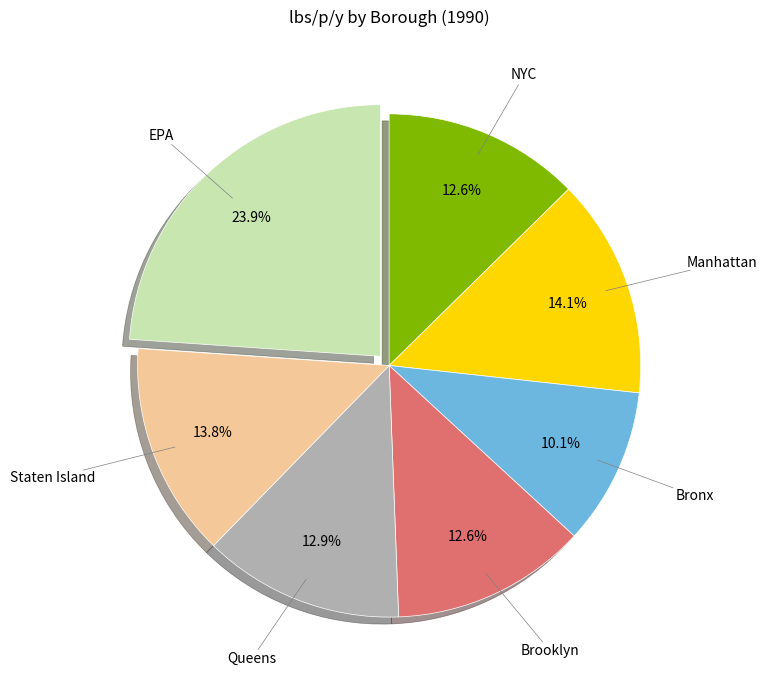

Is there a majority slice in this chart?

No